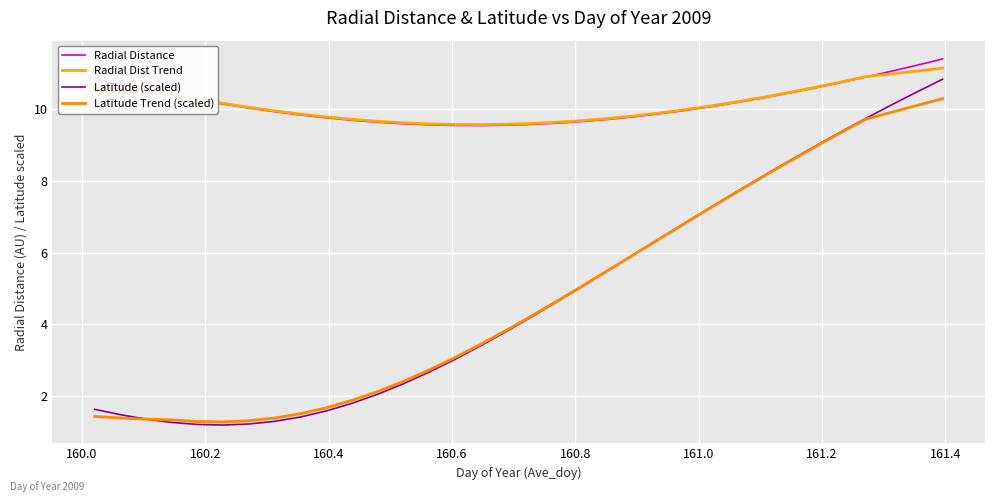

How many categories are shown in the chart?

34